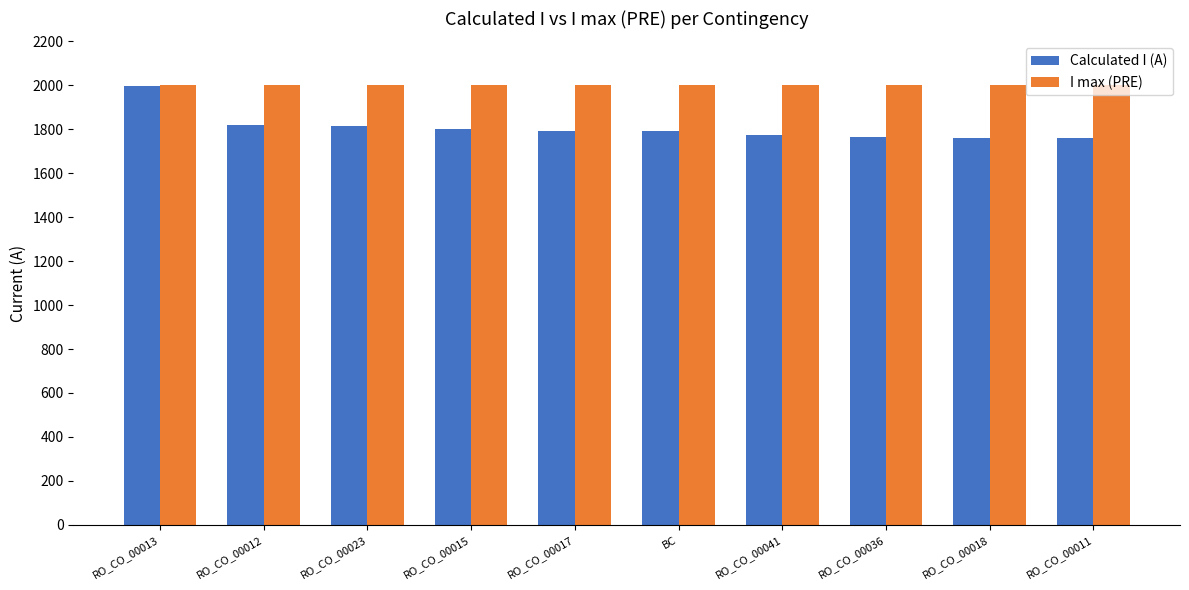

How many distinct data groups are displayed?

2